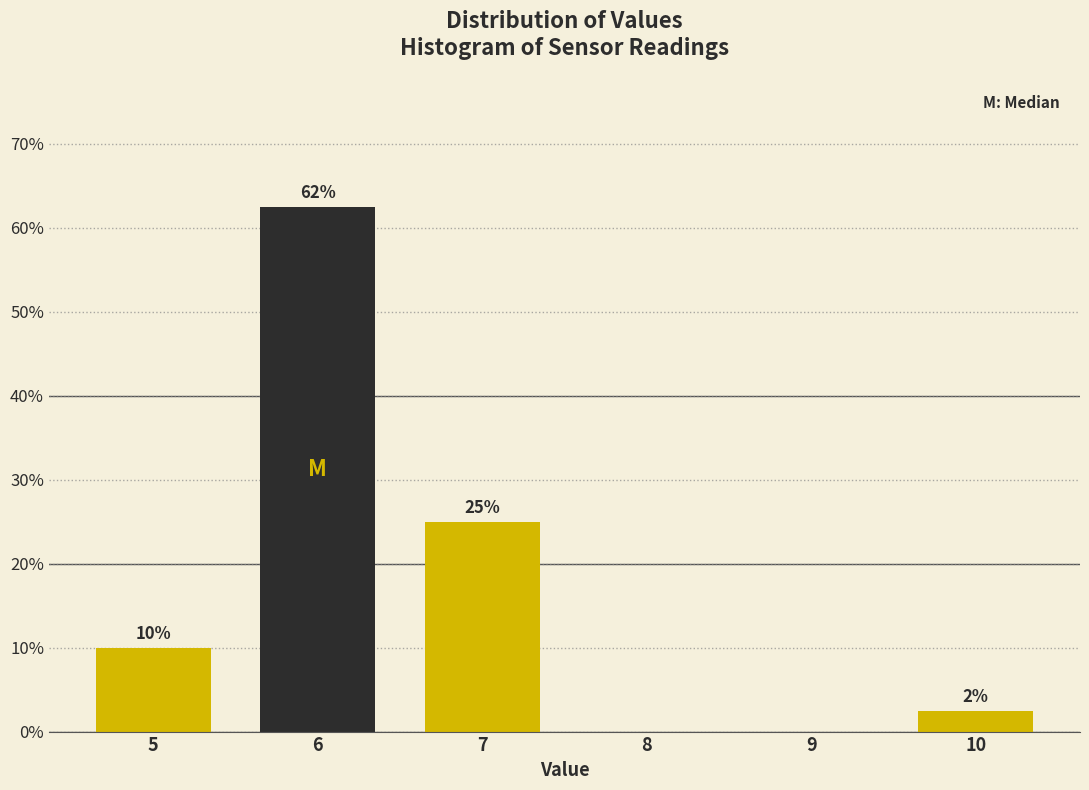

Which range on the x-axis has the tallest bar?

5.5 to 6.5